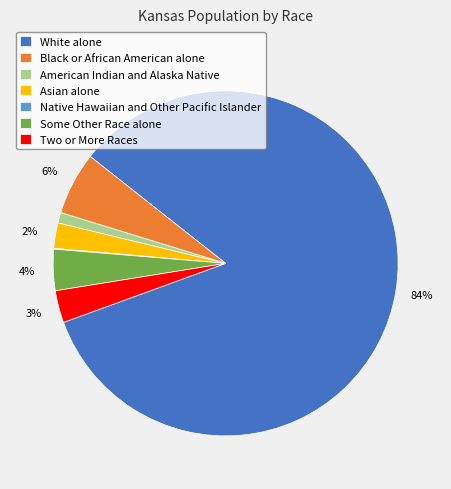

What percentage is the White alone slice, to the nearest percent?

84%